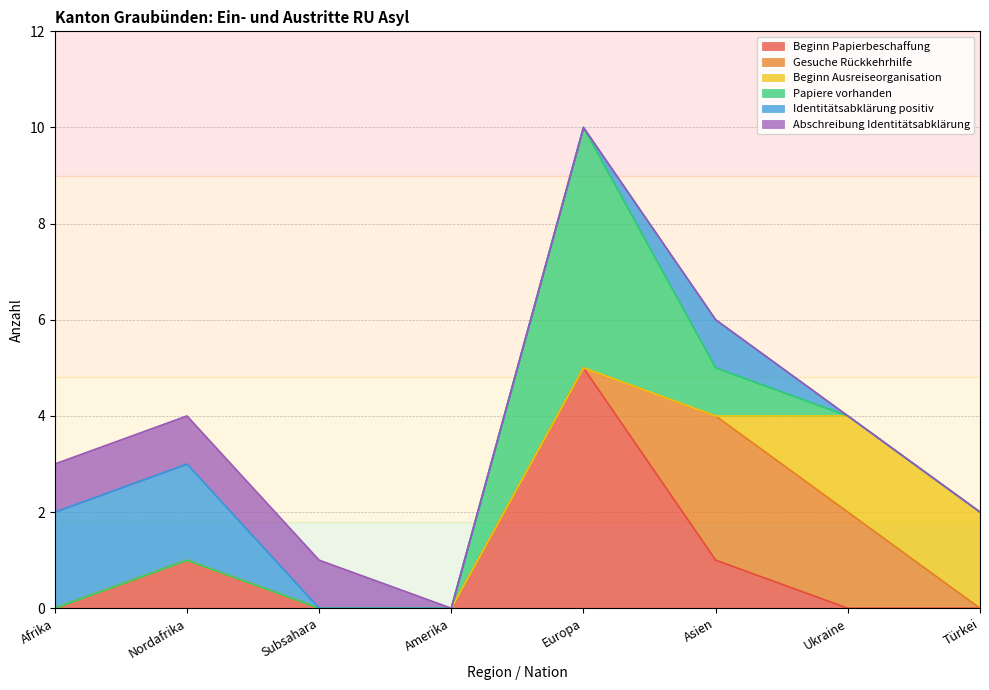

Which category has the lowest value in the Abschreibung Identitätsabklärung series?

Amerika